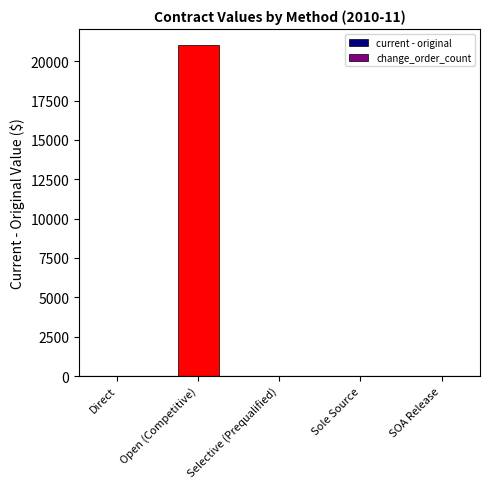

How many bars are there in each group?

2